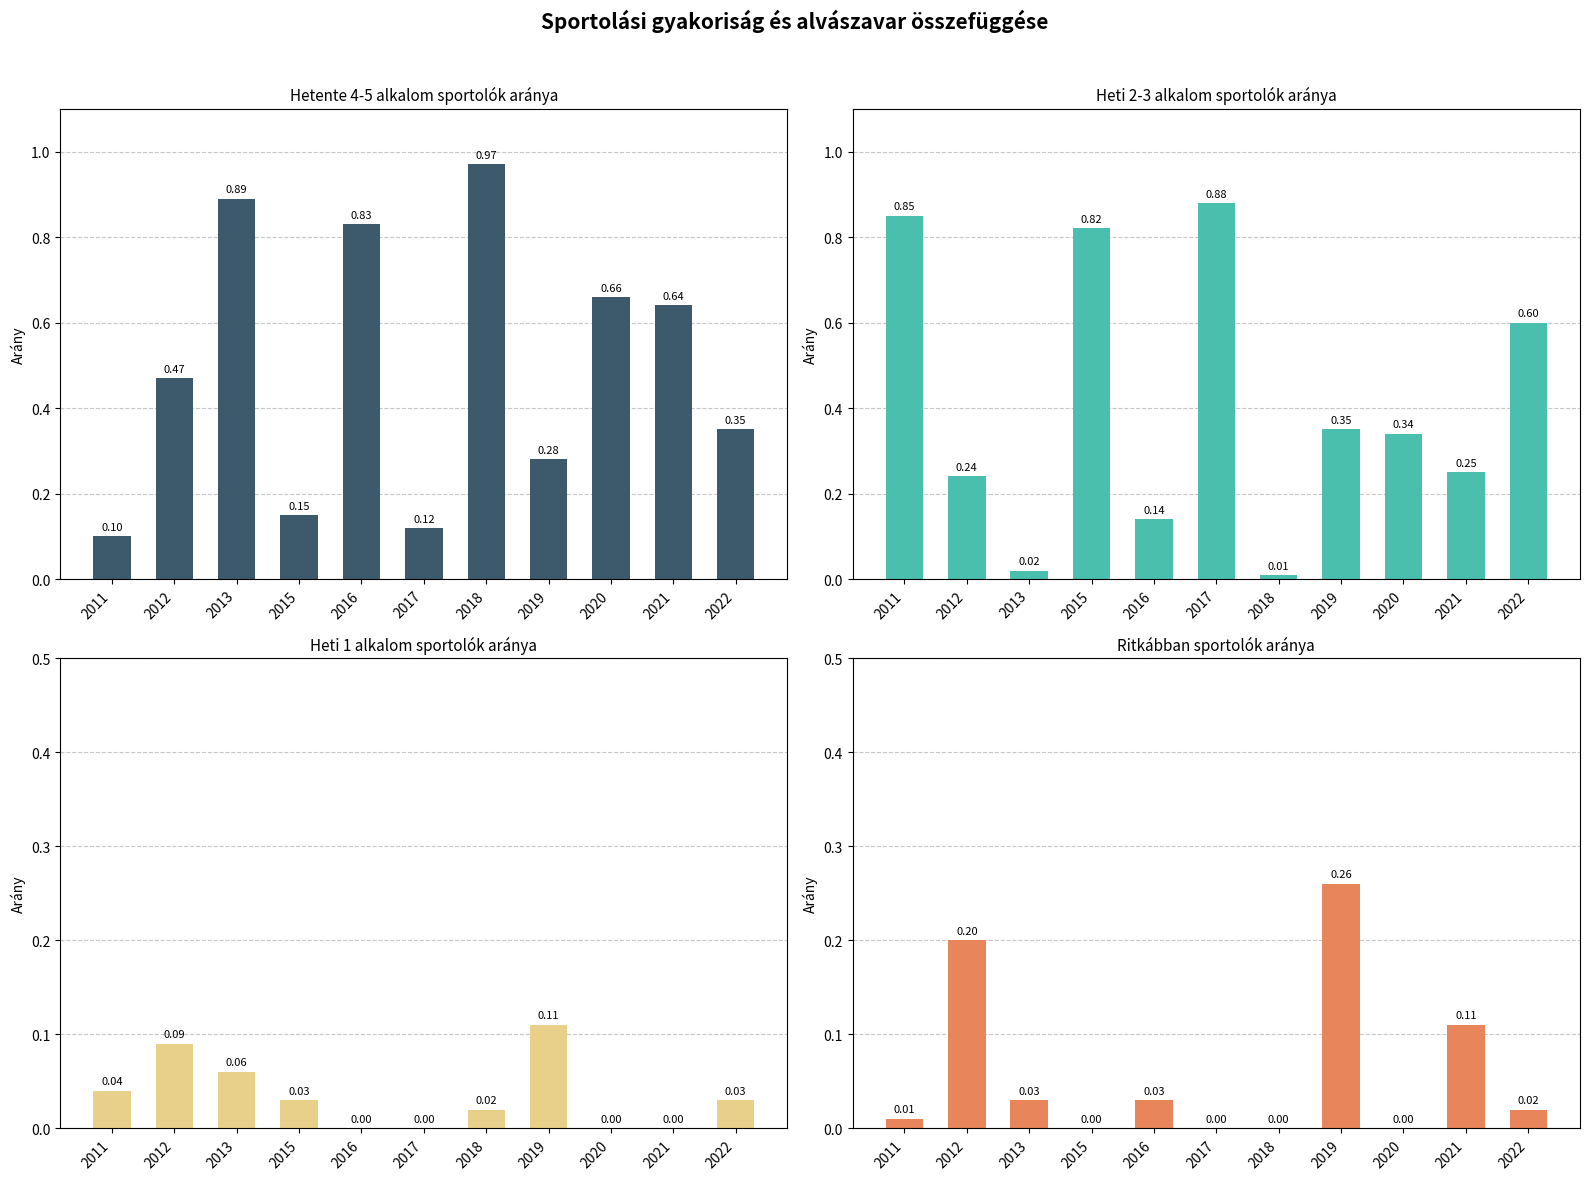

True or false: 2 - heti 2-3 alkalom has a value of 0.4 at 2012.

False